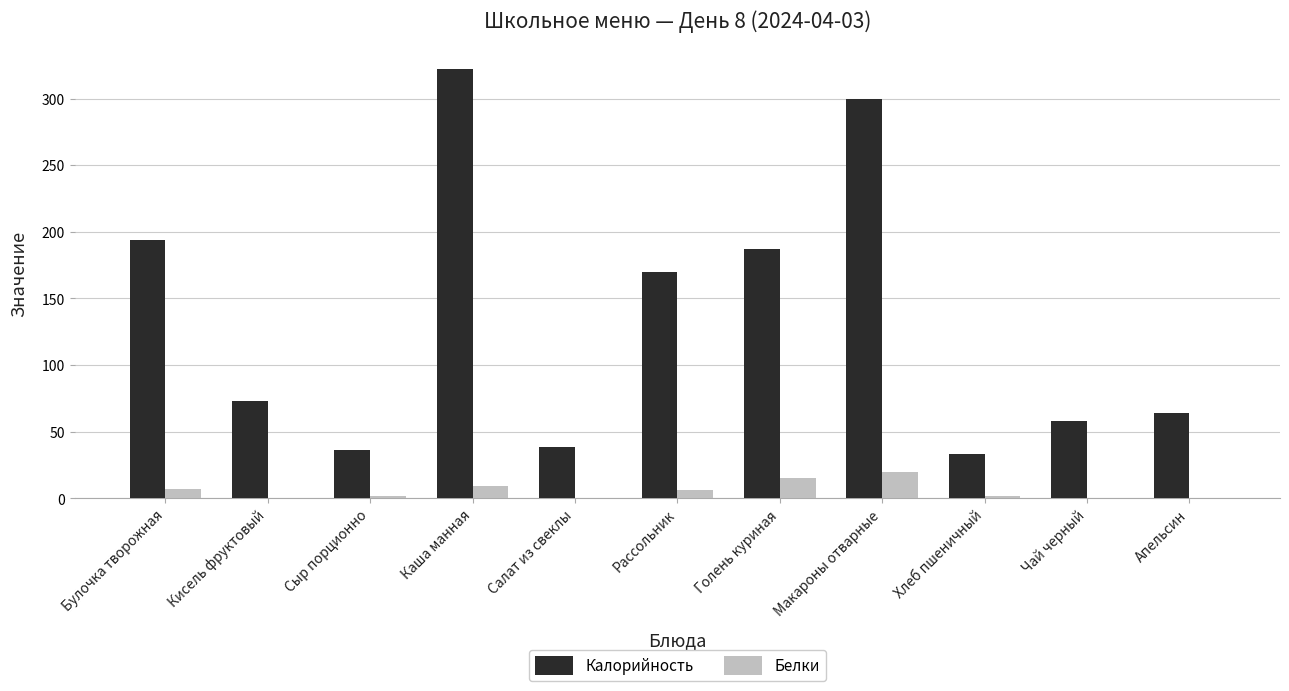

How many categories are shown in the chart?

11